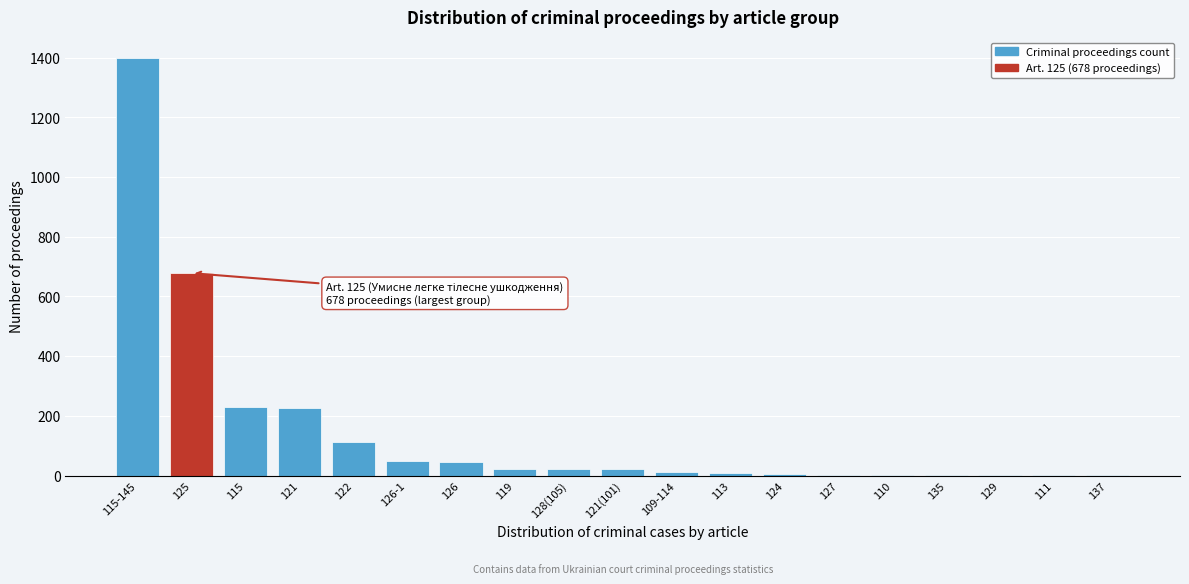

What is the sum of all values?

2841